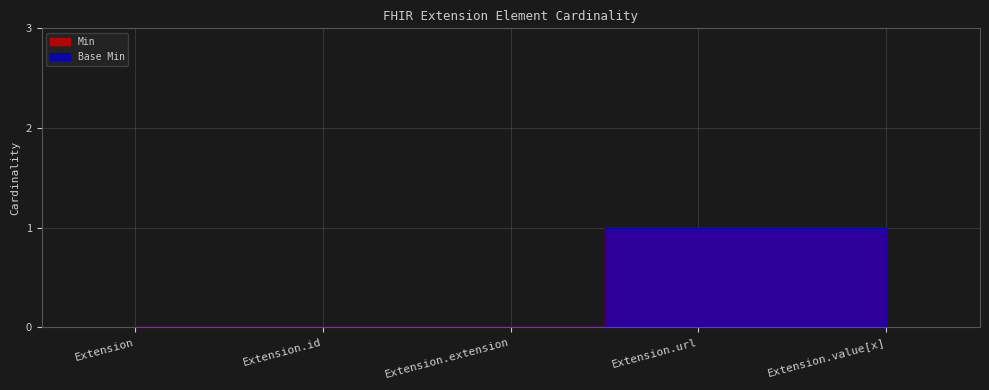

How many categories are shown in the chart?

5